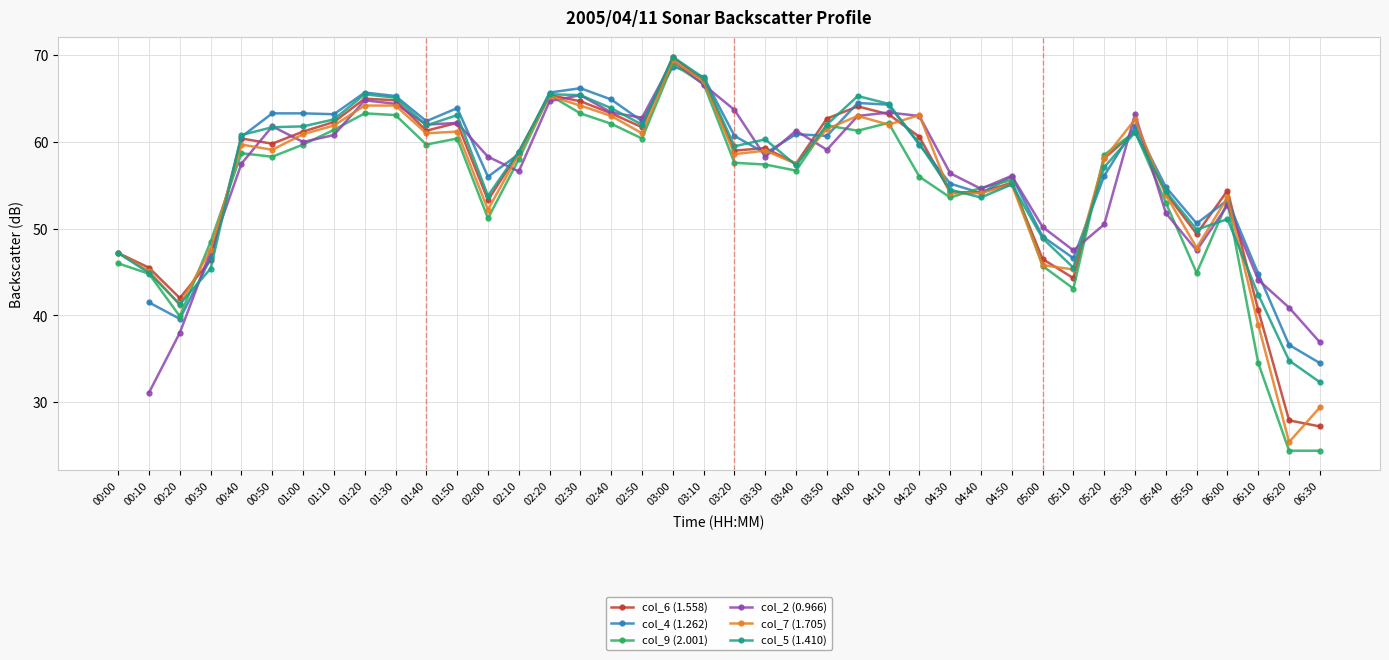

What is the total value across all series at 03:20?

359.1